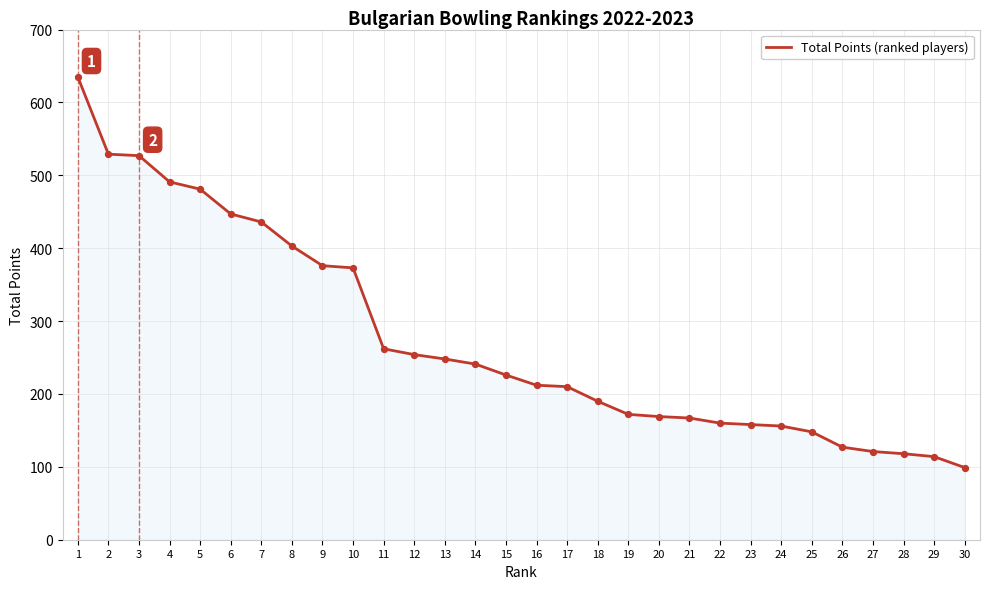

What is the ratio of the value at 3 to the value at 15?

2.3